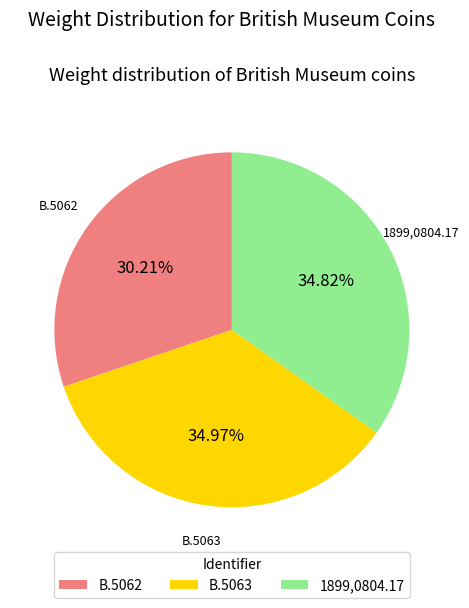

Which has a higher value, B.5063 or B.5062?

B.5063